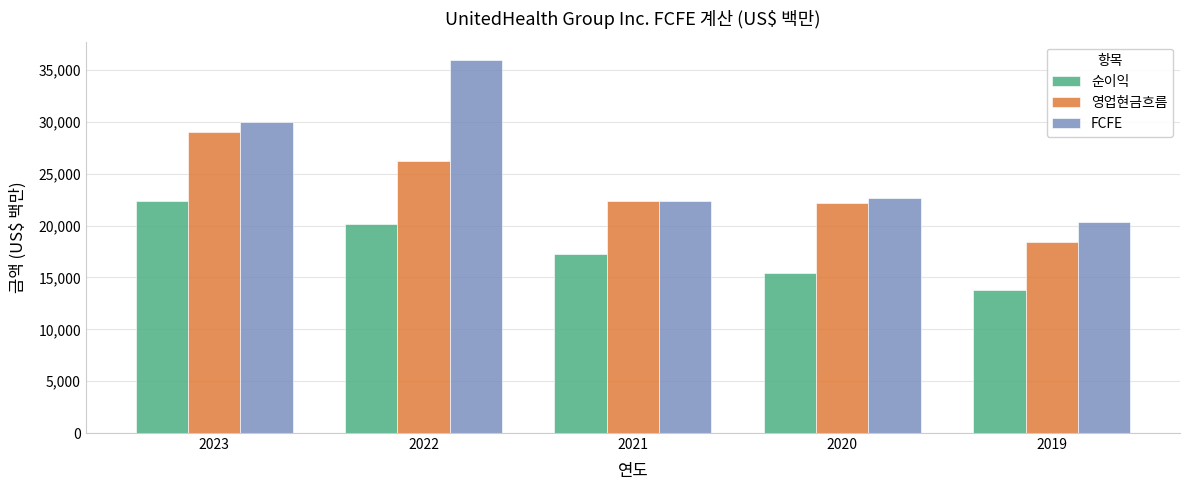

Which category has the highest value in the 영업현금흐름 series?

2023